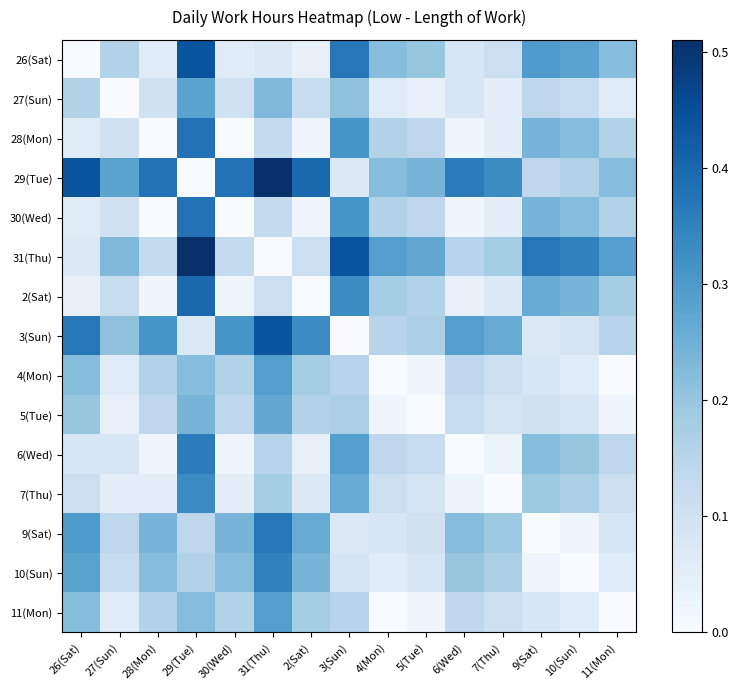

At which category is the sum across all series the highest?

29(Tue)